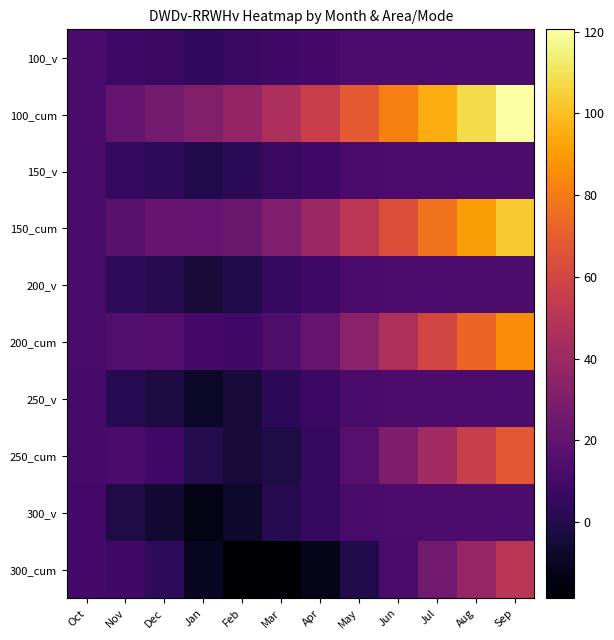

What is the greatest value displayed?

120.6